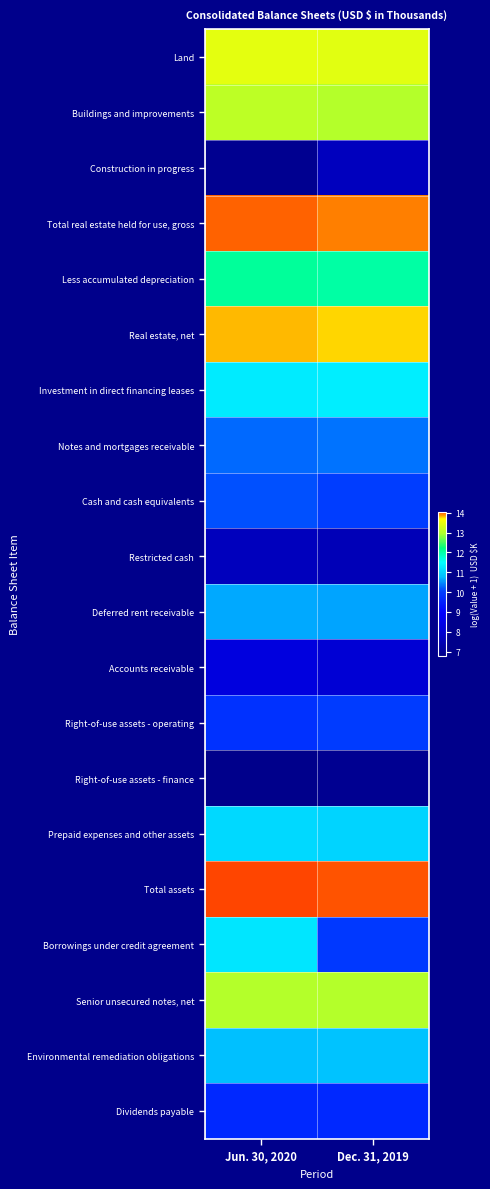

Reading left to right, transcribe all the data shown in this chart.

Land: Jun. 30, 2020=13.4	Dec. 31, 2019=13.4
Buildings and improvements: Jun. 30, 2020=13.1	Dec. 31, 2019=13.0
Construction in progress: Jun. 30, 2020=6.9	Dec. 31, 2019=7.6
Total real estate held for use, gross: Jun. 30, 2020=14.0	Dec. 31, 2019=13.9
Less accumulated depreciation: Jun. 30, 2020=12.1	Dec. 31, 2019=12.0
Real estate, net: Jun. 30, 2020=13.8	Dec. 31, 2019=13.8
Investment in direct financing leases: Jun. 30, 2020=11.3	Dec. 31, 2019=11.3
Notes and mortgages receivable: Jun. 30, 2020=10.3	Dec. 31, 2019=10.3
Cash and cash equivalents: Jun. 30, 2020=10.1	Dec. 31, 2019=10.0
Restricted cash: Jun. 30, 2020=7.6	Dec. 31, 2019=7.5
Deferred rent receivable: Jun. 30, 2020=10.7	Dec. 31, 2019=10.6
Accounts receivable: Jun. 30, 2020=8.3	Dec. 31, 2019=8.0
Right-of-use assets - operating: Jun. 30, 2020=9.8	Dec. 31, 2019=10.0
Right-of-use assets - finance: Jun. 30, 2020=6.8	Dec. 31, 2019=6.9
Prepaid expenses and other assets: Jun. 30, 2020=11.1	Dec. 31, 2019=11.0
Total assets: Jun. 30, 2020=14.1	Dec. 31, 2019=14.0
Borrowings under credit agreement: Jun. 30, 2020=11.2	Dec. 31, 2019=9.9
Senior unsecured notes, net: Jun. 30, 2020=13.0	Dec. 31, 2019=13.0
Environmental remediation obligations: Jun. 30, 2020=10.8	Dec. 31, 2019=10.8
Dividends payable: Jun. 30, 2020=9.7	Dec. 31, 2019=9.7